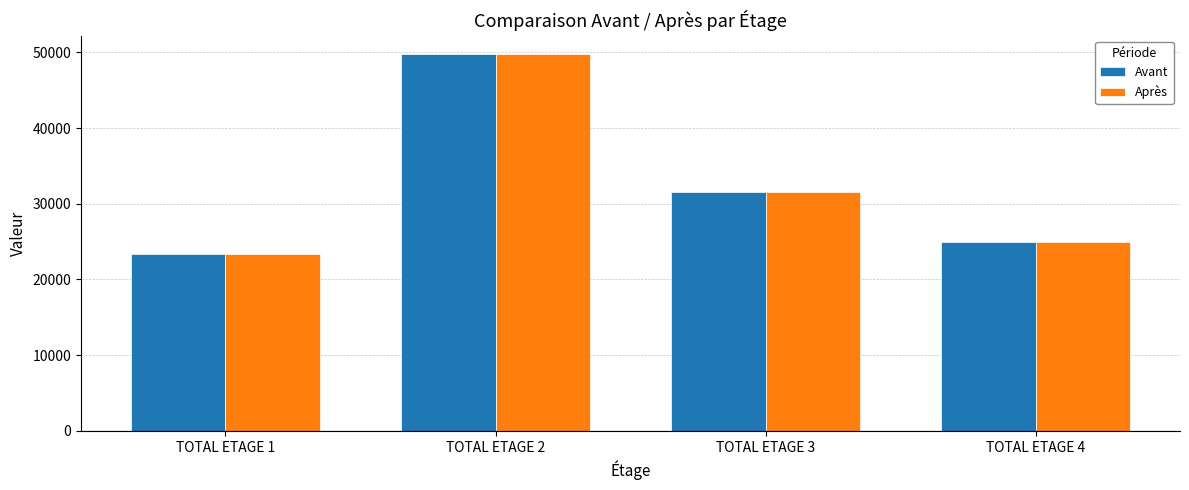

The value of Avant at TOTAL ETAGE 2 is 81159. True or false?

False